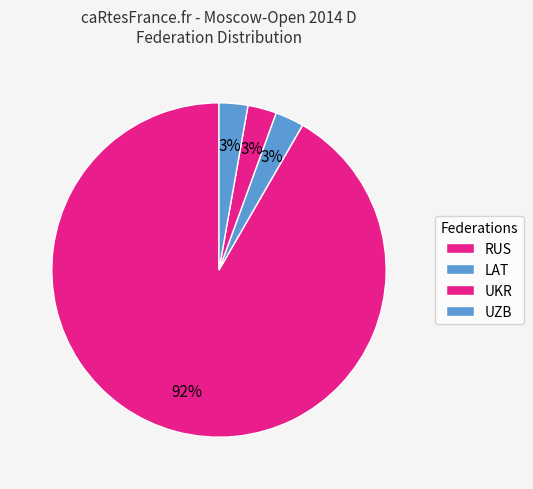

Count the number of slices in the pie.

4